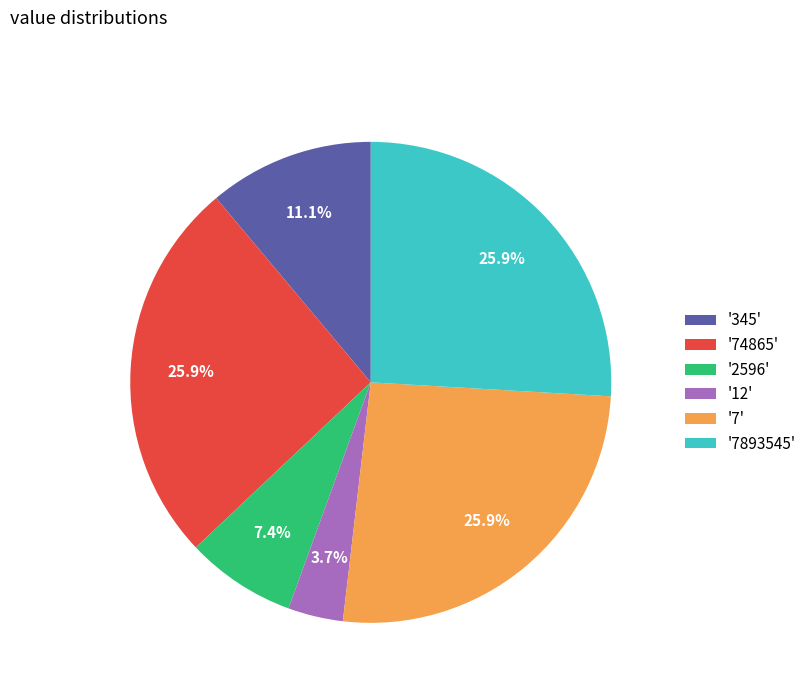

What is the smallest slice in the pie chart?

'12'